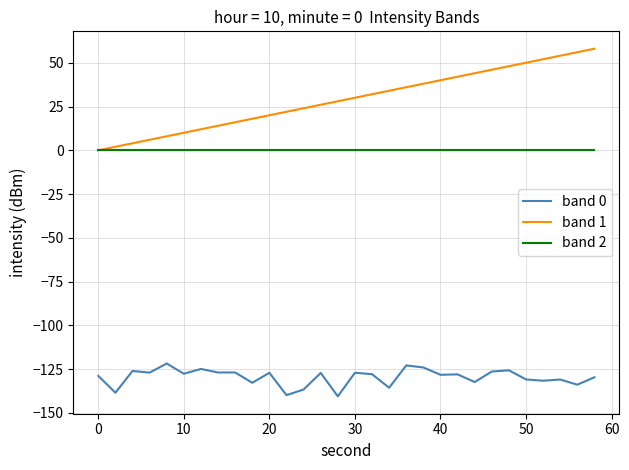

List the series in order of their overall mean, highest first.

band 1, band 2, band 0